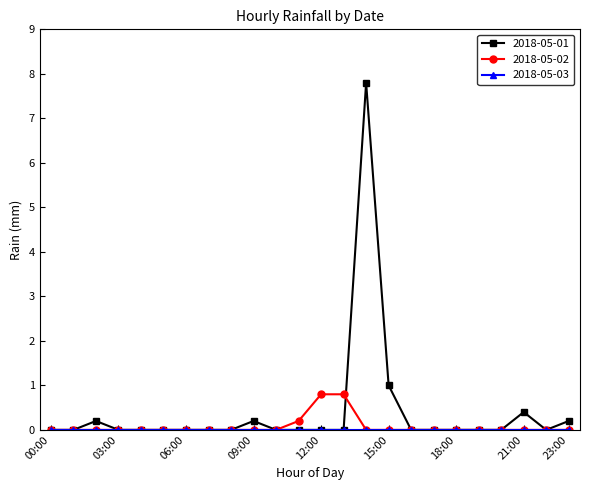

What is the average value of the 2018-05-02 series?

0.1